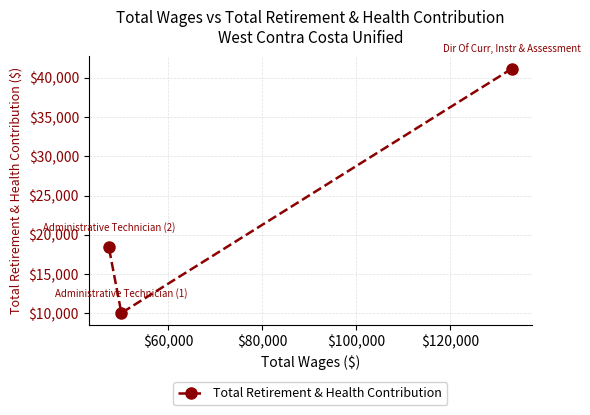

What is the value of the 3rd point from the left?

41174